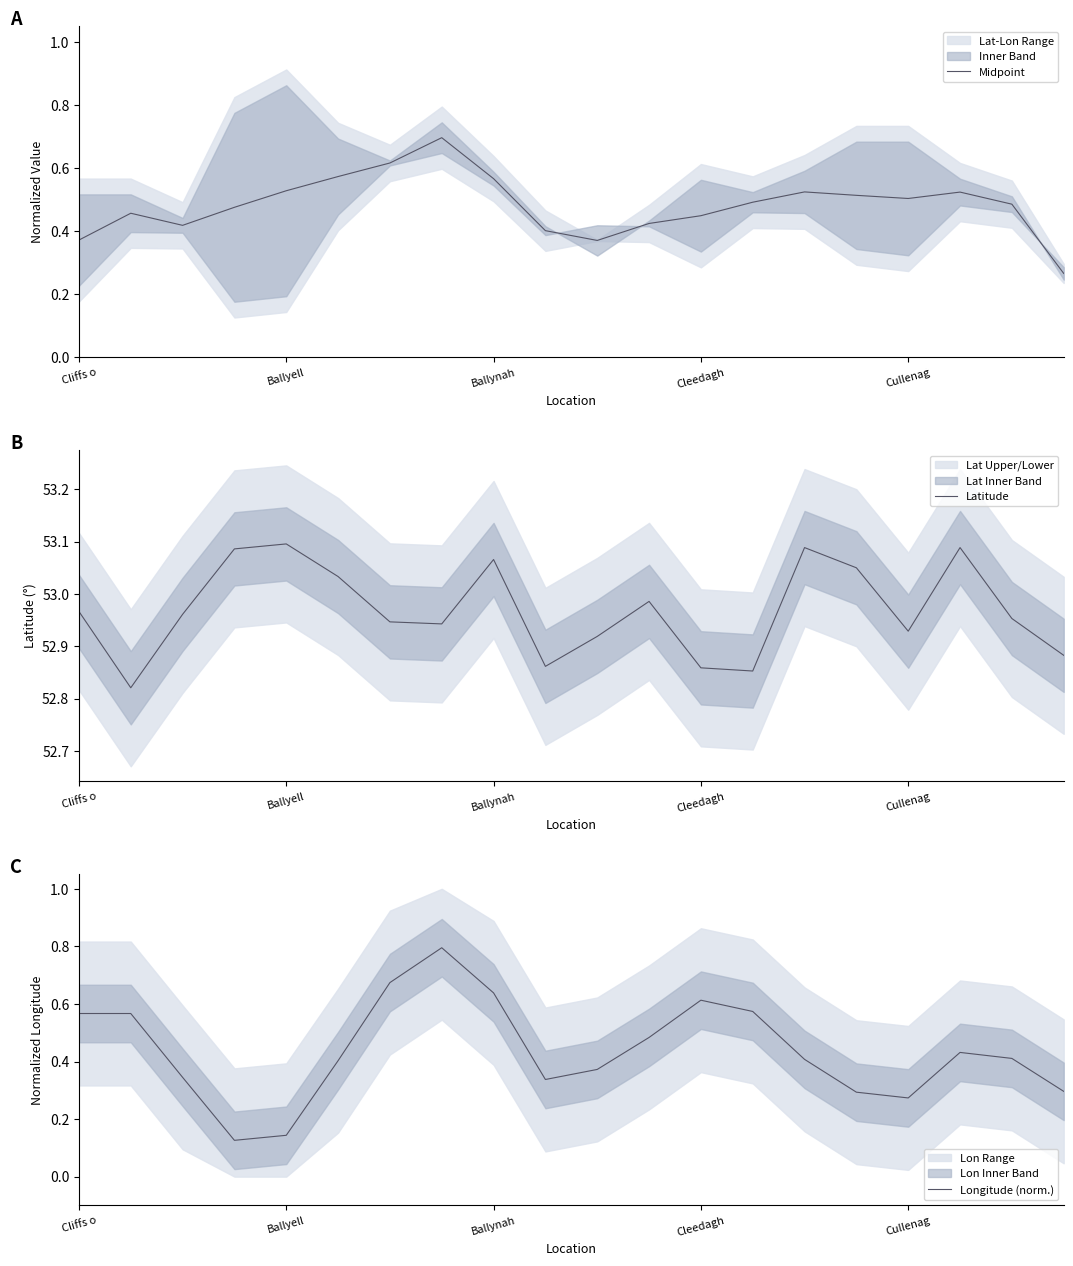

Count the Midpoint values in the range 0 to 1.

20